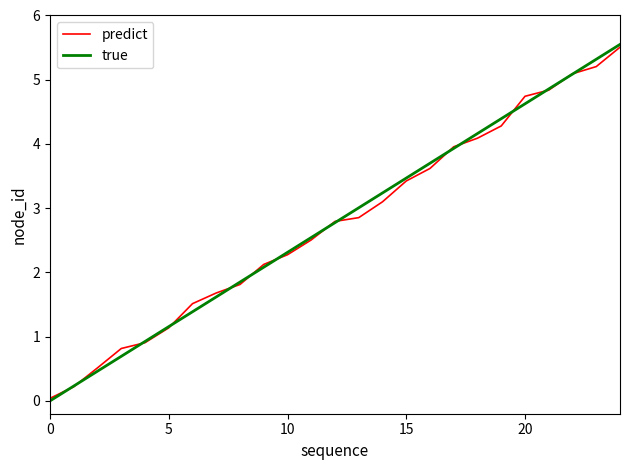

What is the maximum value for predict?

5.5